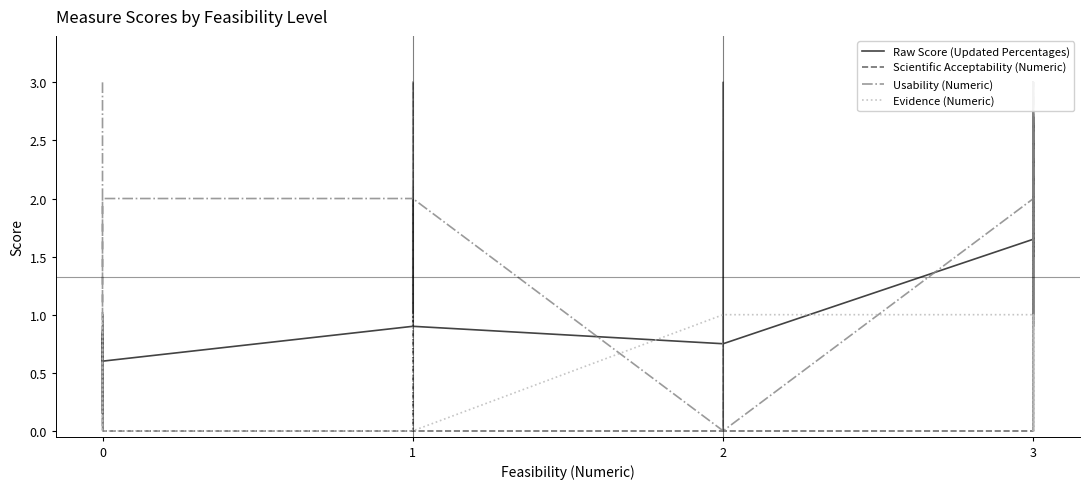

What is the difference between the second highest and minimum values in the Raw Score (Updated Percentages) series?

2.6